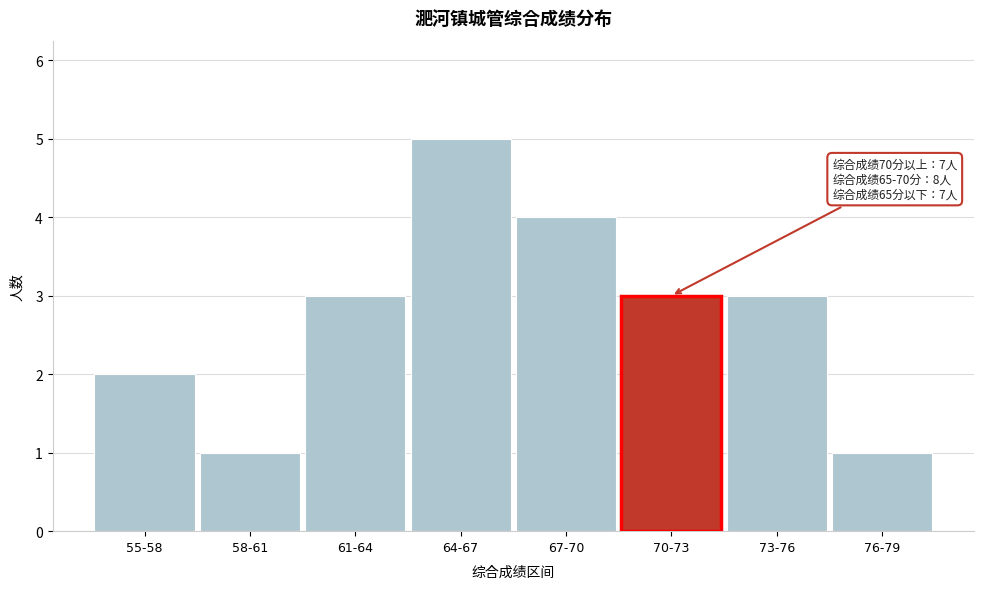

Reading left to right, what are all the values shown in this chart?

2	1	3	5	4	3	3	1